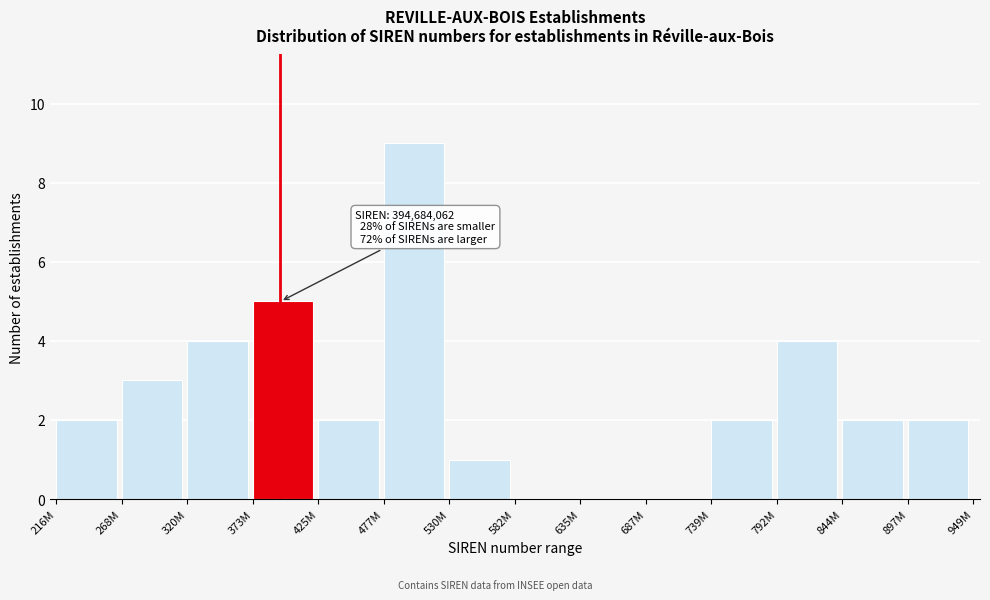

Reading left to right, what are all the values shown in this chart?

216M=2	268M=3	320M=4	373M=5	425M=2	477M=9	530M=1	582M=0	635M=0	687M=0	739M=2	792M=4	844M=2	897M=2